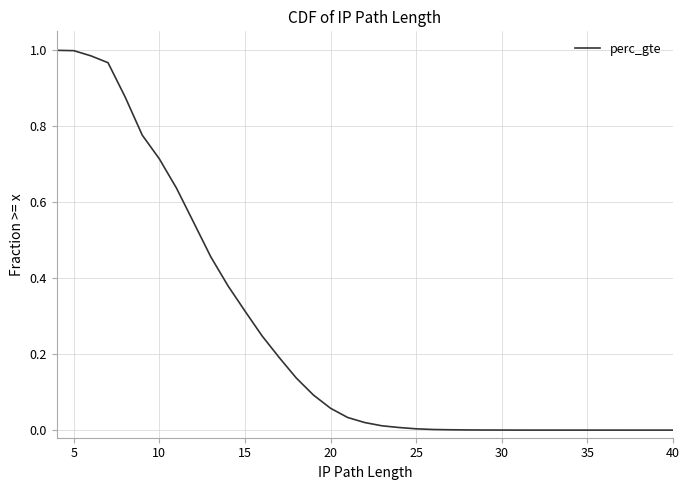

True or false: there are more than 1 points higher than both neighbors.

False